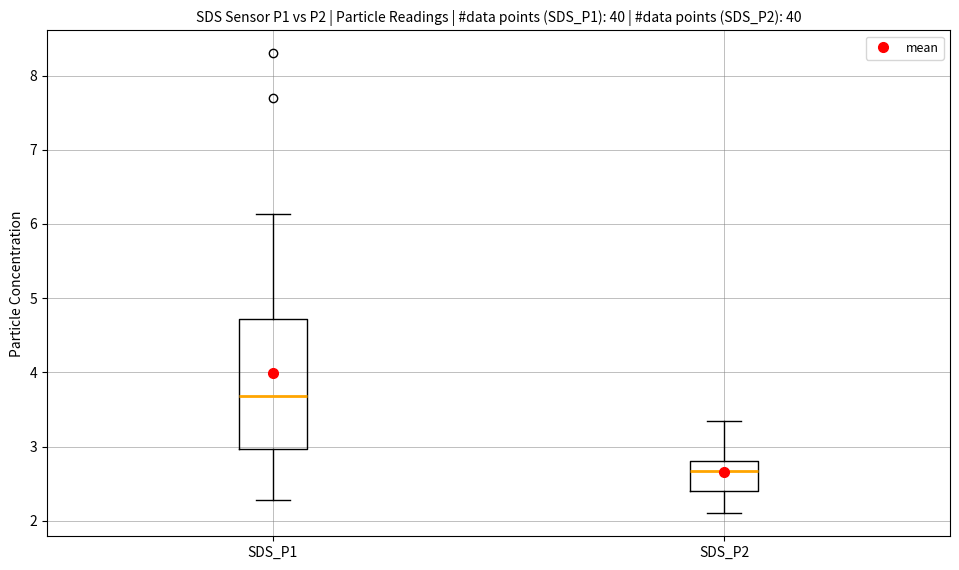

Where does the upper whisker of the box for SDS_P2 end on the y-axis? The values are not printed on the chart, so give them approximately, as read against the axis.

3.4